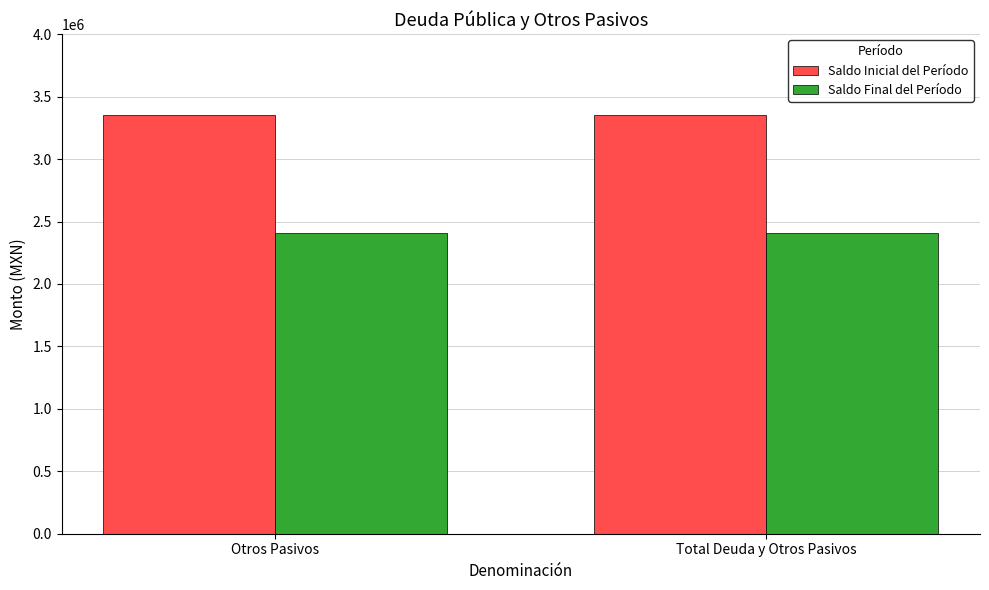

What position from the left is Otros Pasivos?

1